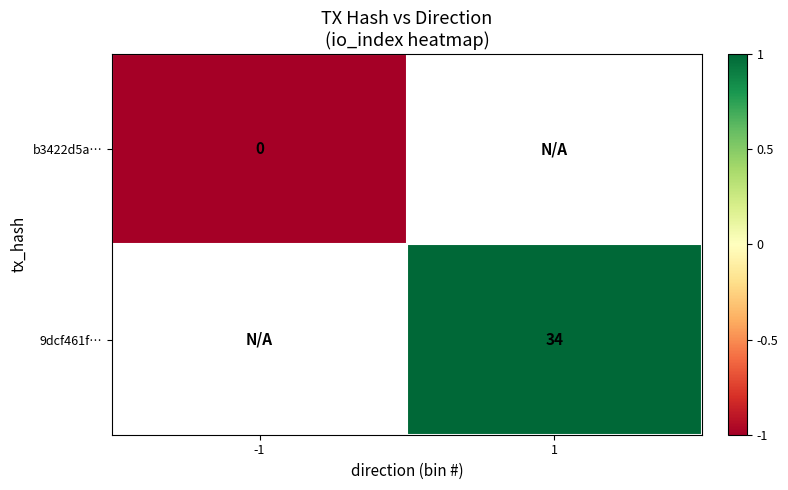

The value of 9dcf461f… at 1 is 57. True or false?

False